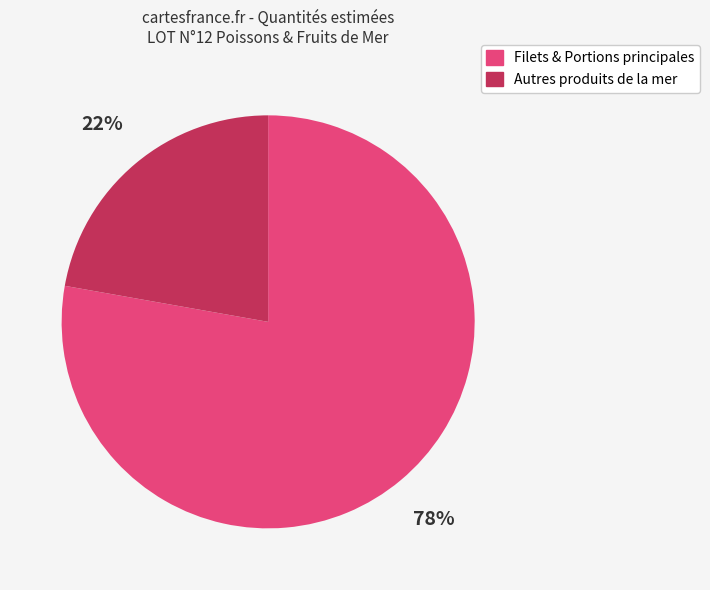

Does any single category account for the majority?

Yes